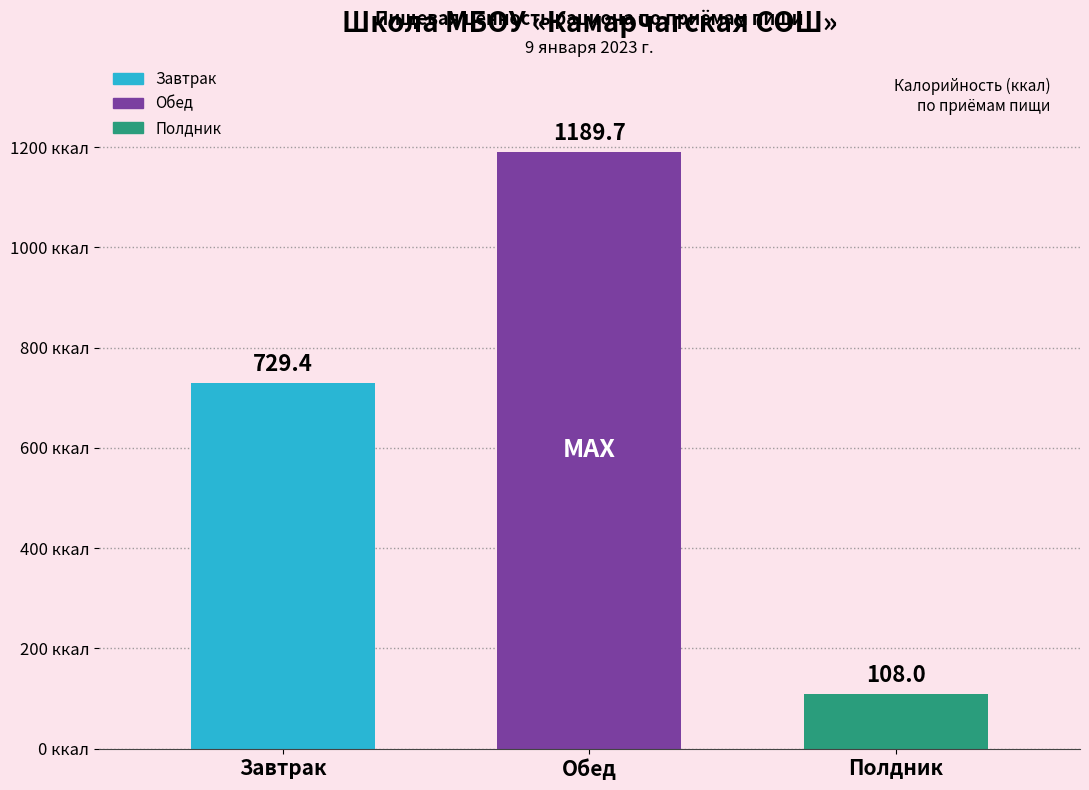

What is the value of the 1st bar from the left?

729.4